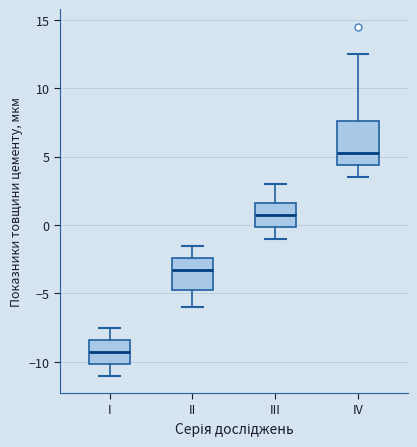

Which box has the lowest median line?

I